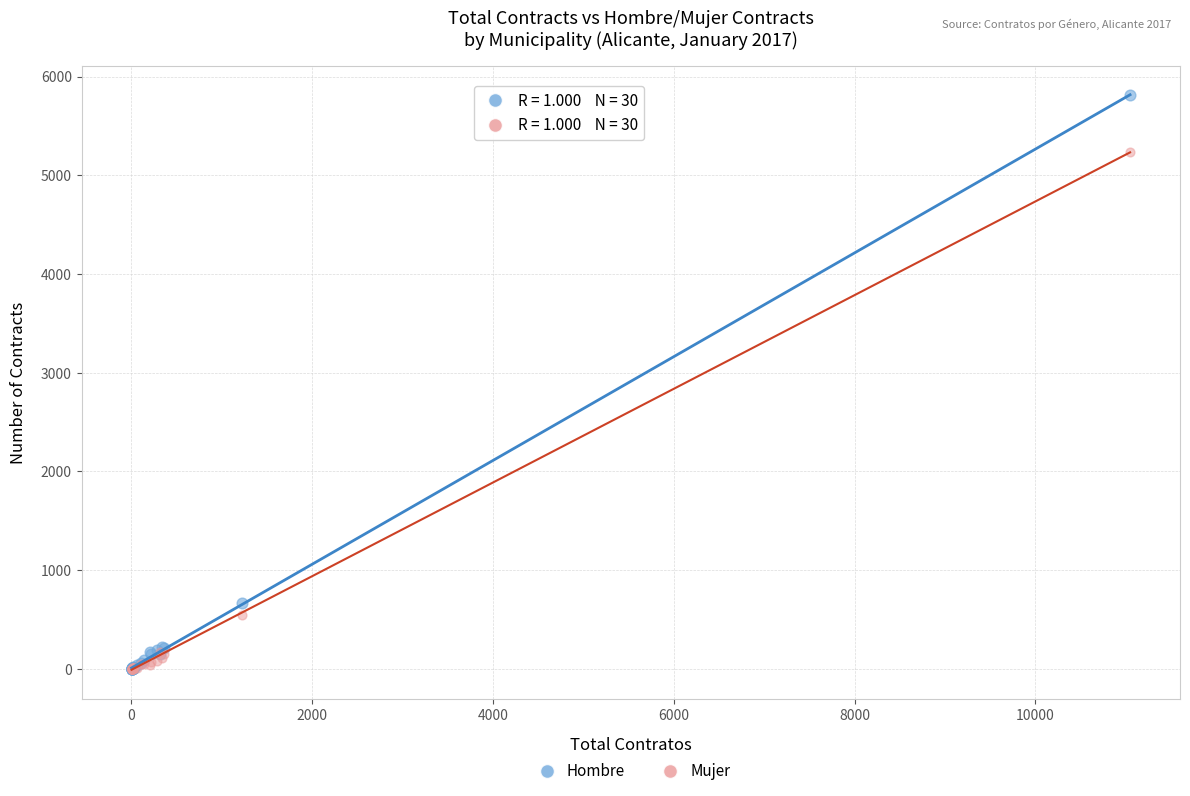

In the Mujer series, what Y value is closest to 2618?

549